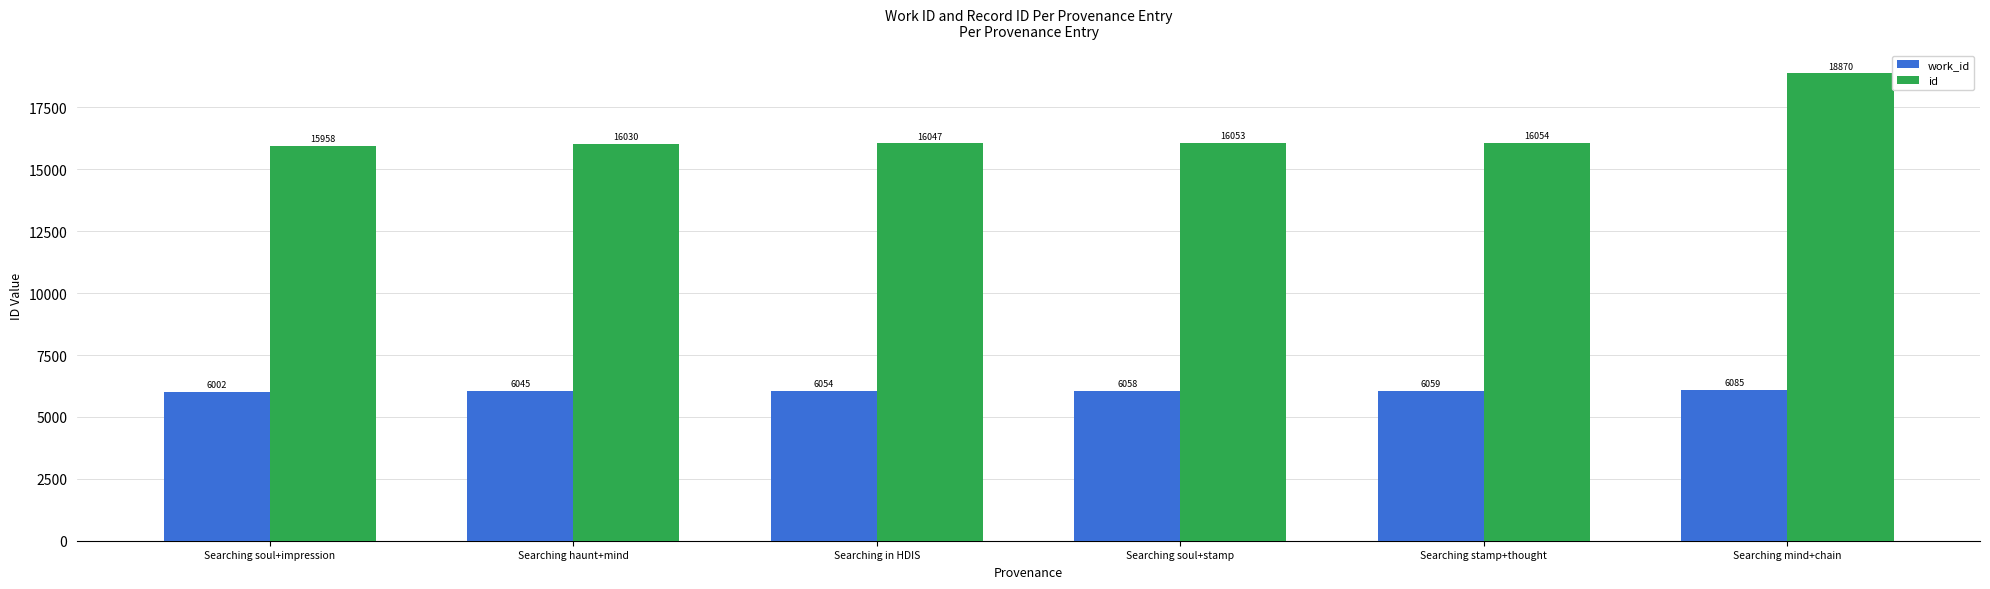

At how many categories does at least one series exceed 16264?

1